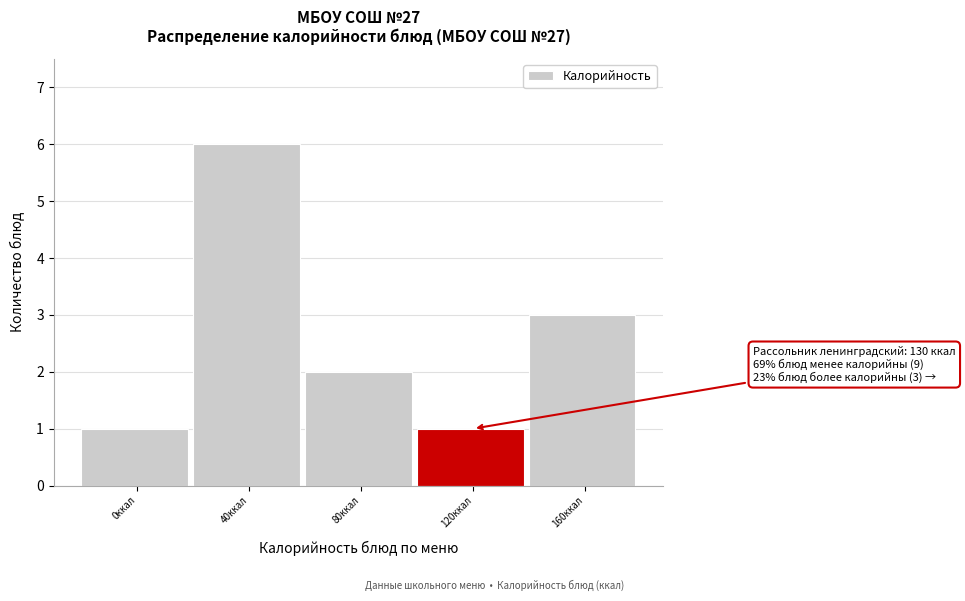

Reading left to right, transcribe all the data shown in this chart.

0ккал=1	40ккал=6	80ккал=2	120ккал=1	160ккал=3